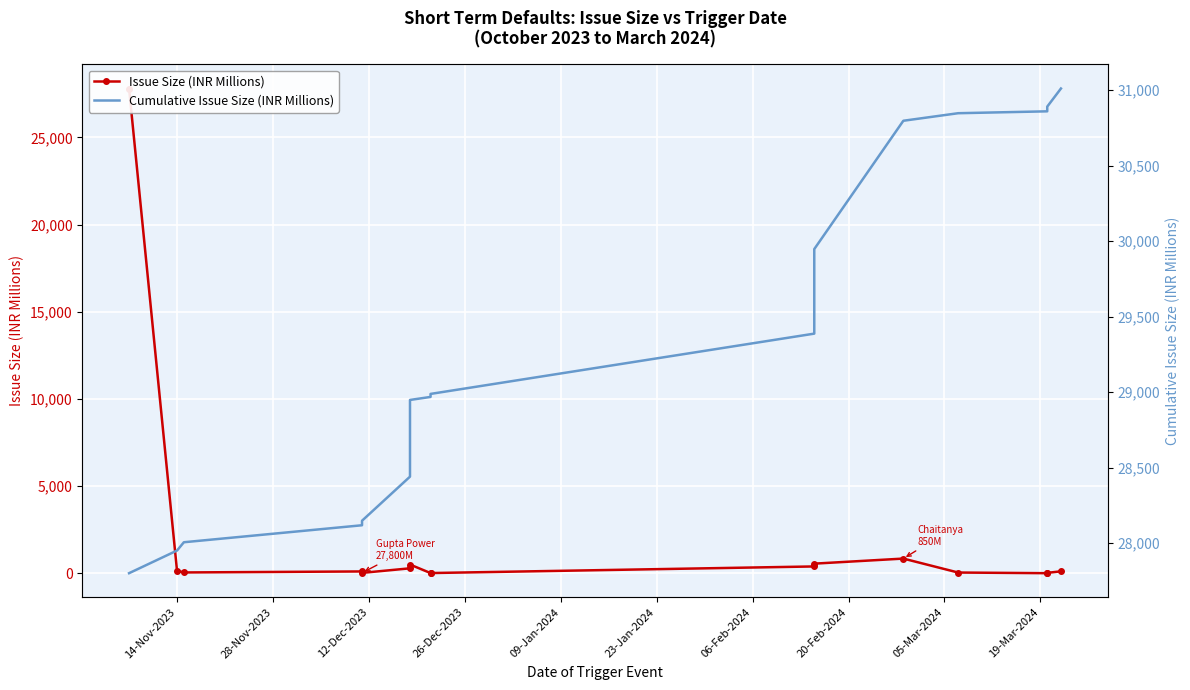

True or false: Cumulative Issue Size (INR Millions) and Issue Size (INR Millions) intersect in this chart.

False